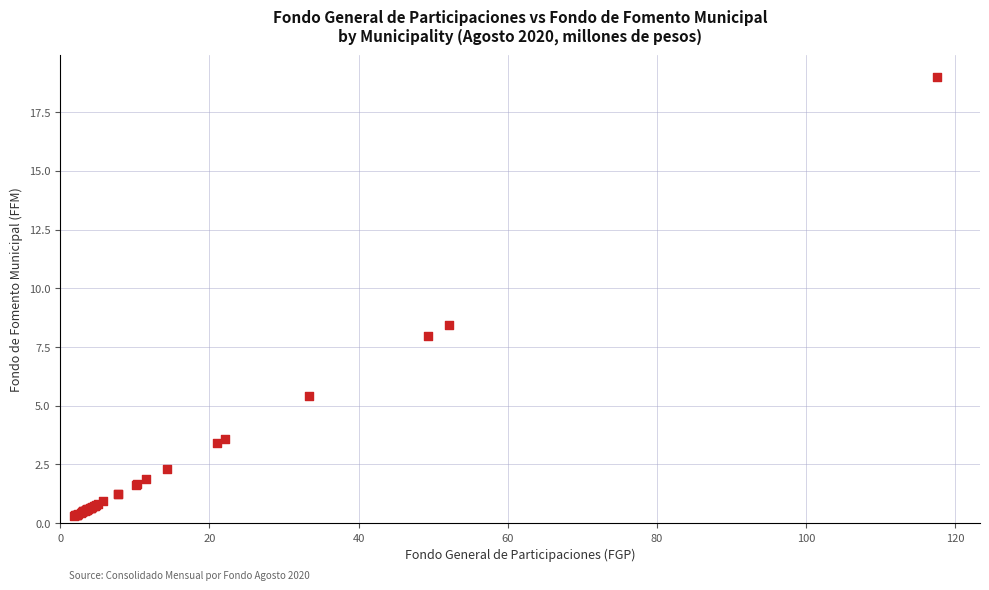

What Y value in the scatter plot is closest to 9?

8.4